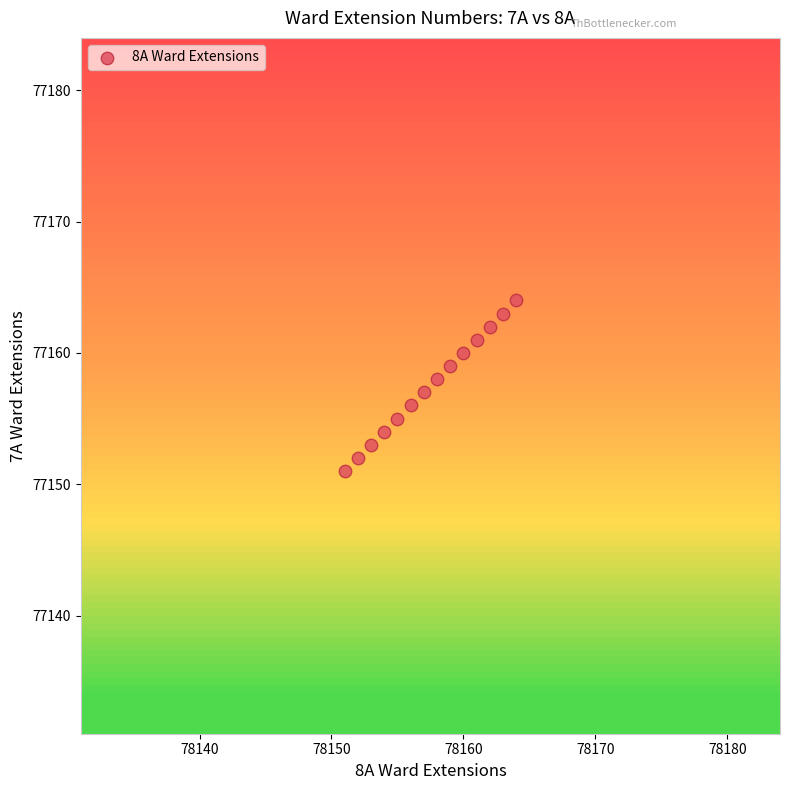

What is the range of Y values (max minus min)?

13